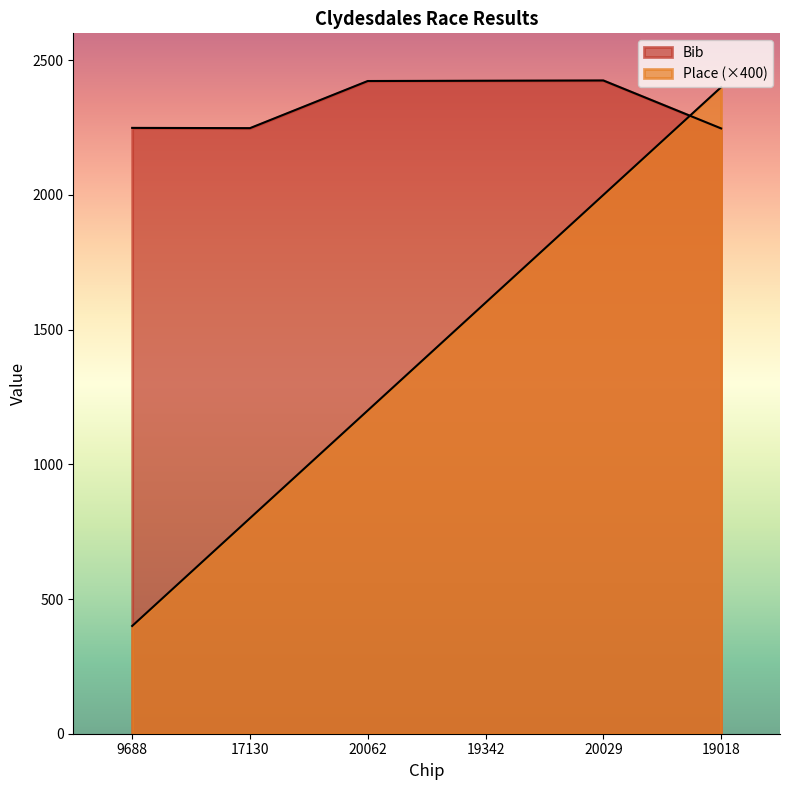

Rank the series by their maximum value, from lowest to highest.

Place, Bib